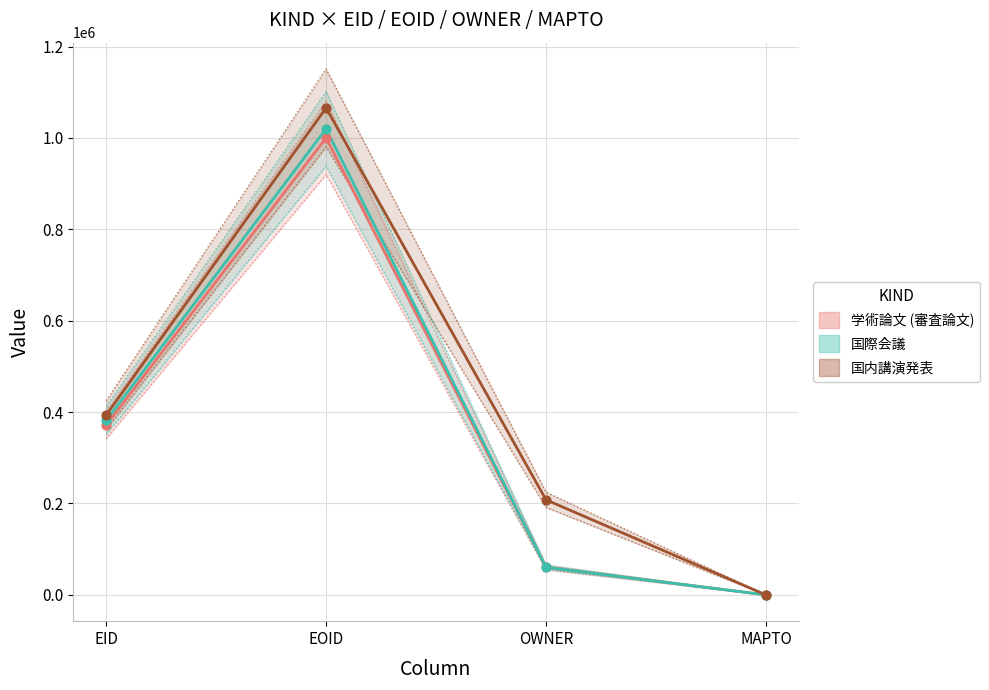

Is the value of 国内講演発表 at OWNER greater than the value of 学術論文 (審査論文) at OWNER?

Yes